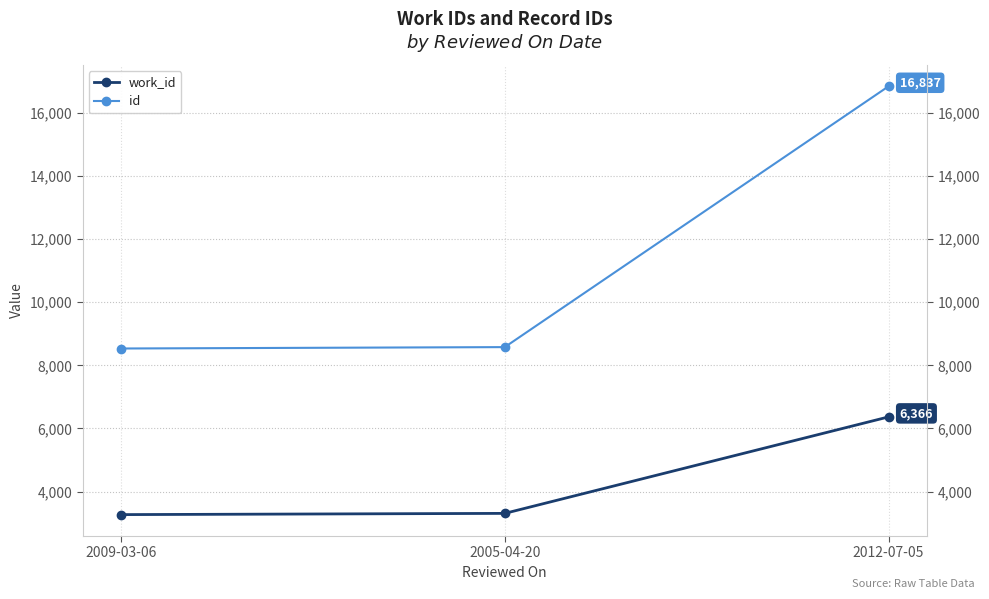

Reading left to right, transcribe all the data shown in this chart.

work_id: 3271	3310	6366
id: 8532	8576	16837